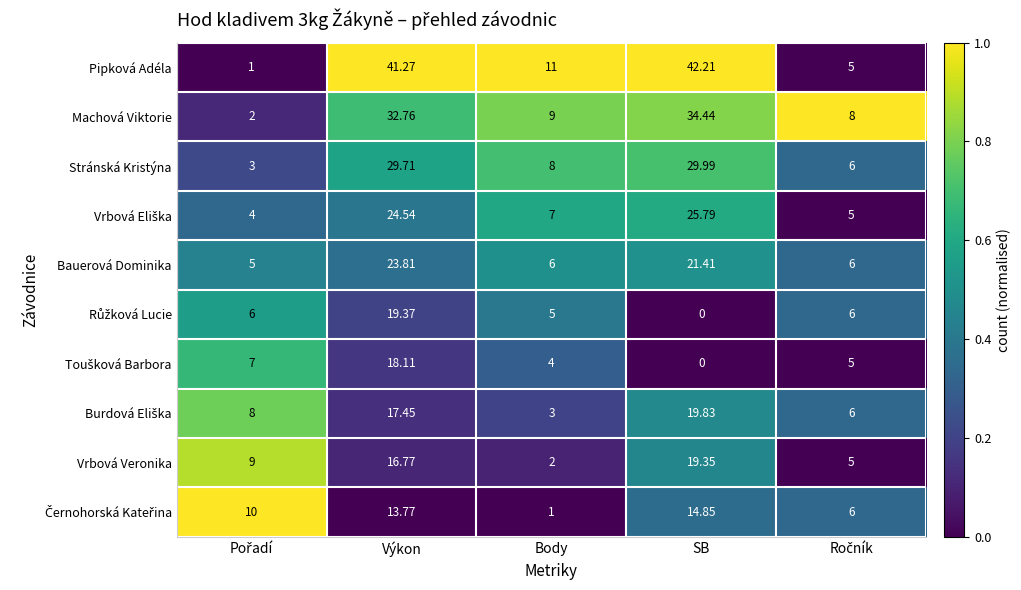

At which category does the chart reach its peak across all series?

SB